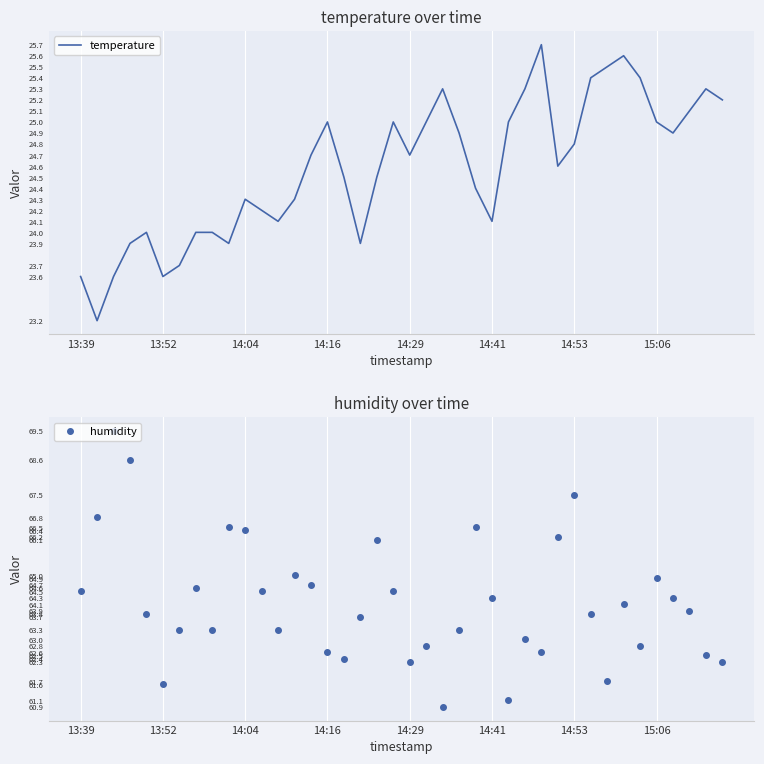

True or false: humidity has more than 1 points higher than both neighbors.

True